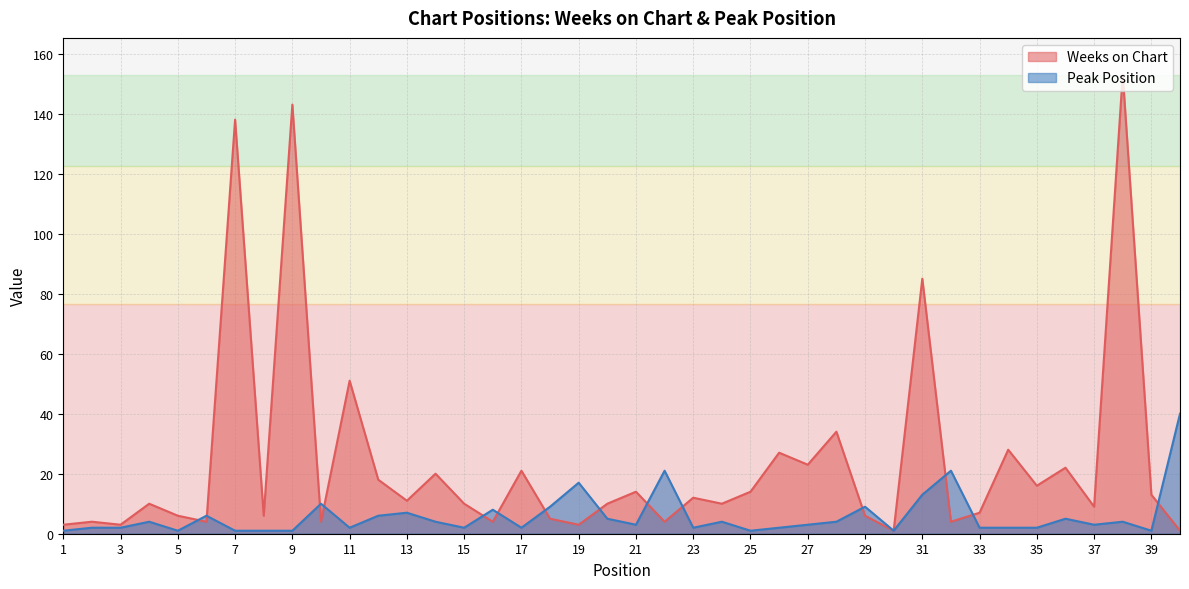

The value of Peak Position at 3 is 3. True or false?

False